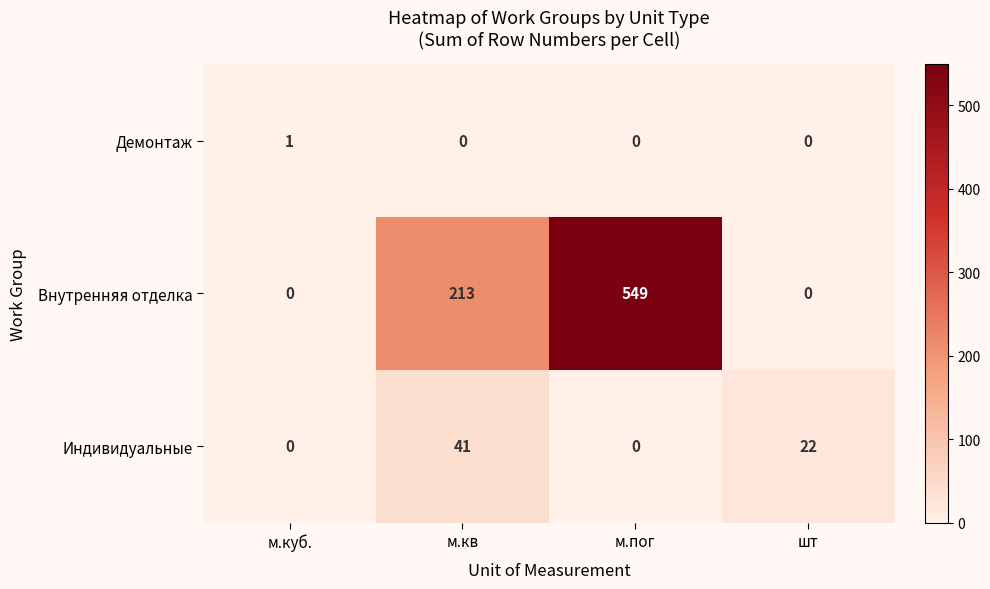

Reading left to right, list all the values displayed in this chart.

Демонтаж: 1	0	0	0
Внутренняя отделка: 0	213	549	0
Индивидуальные: 0	41	0	22